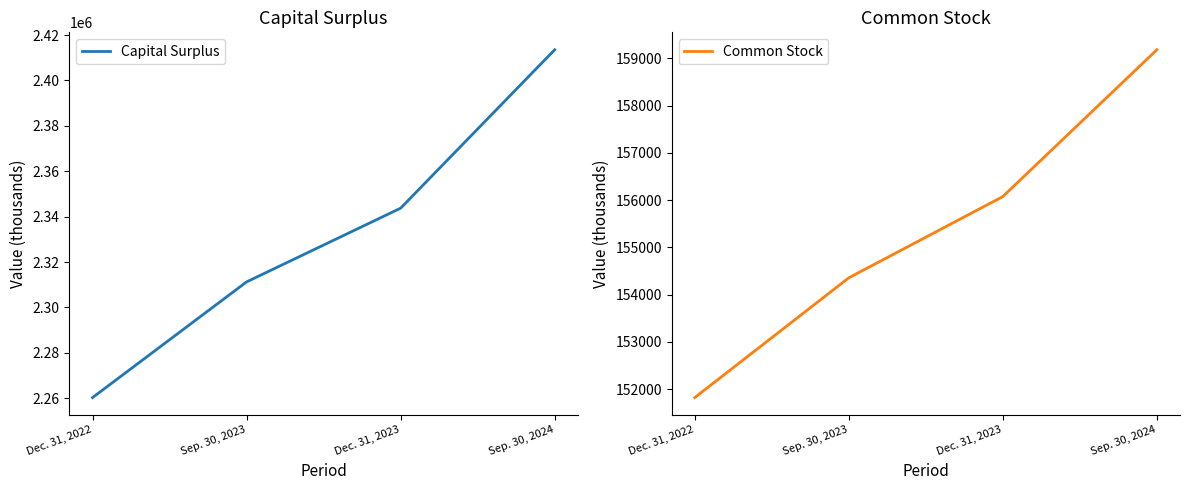

At how many categories does at least one series exceed 1970975?

4